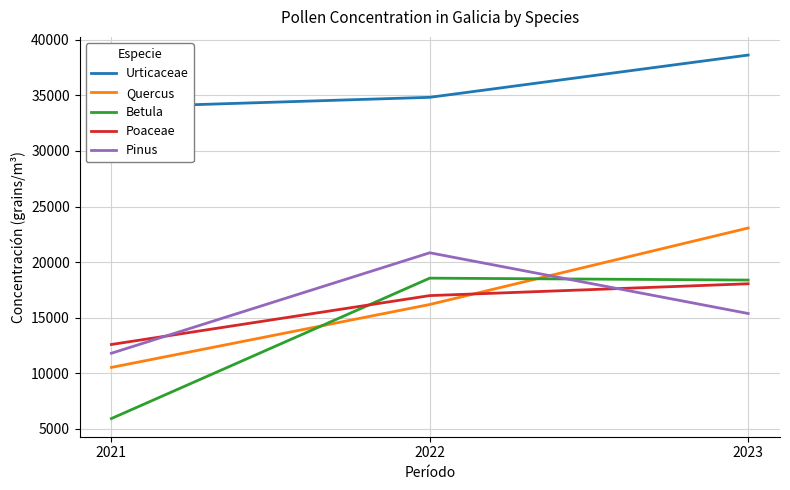

At how many categories does at least one series exceed 21171?

3